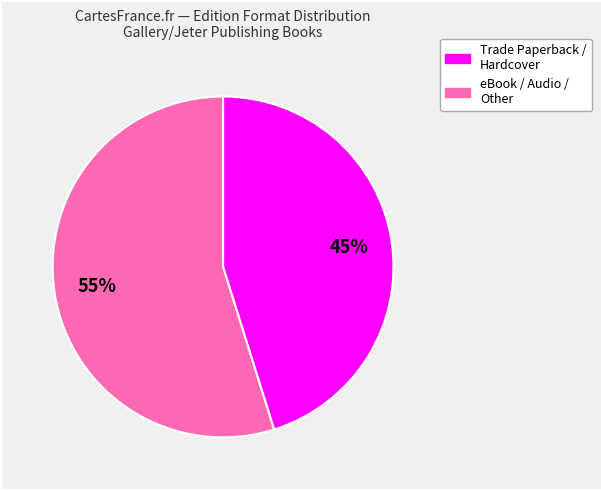

Count the number of slices in the pie.

2